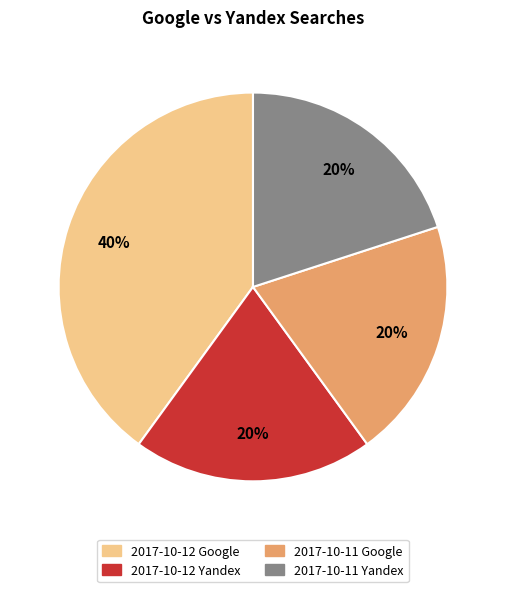

True or false: 2017-10-11 Yandex accounts for 20% of the total.

True